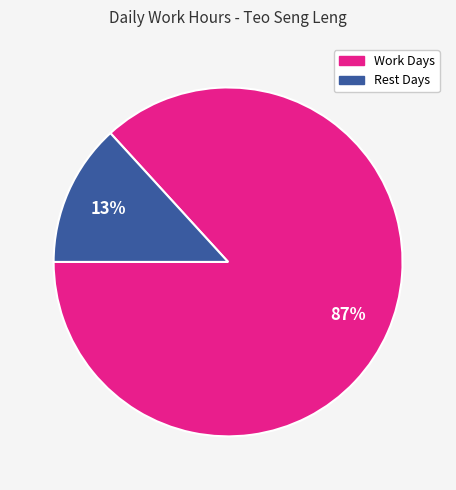

To the nearest percent, what is the average slice percentage?

50%